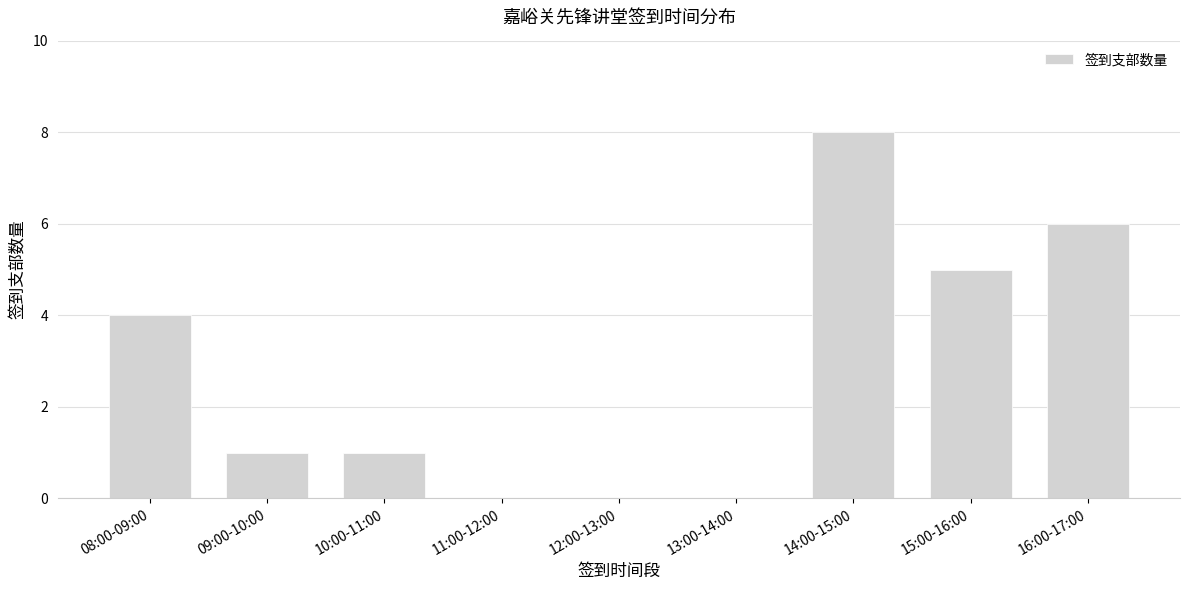

What is the change in value from 08:00-09:00 to 16:00-17:00?

+2